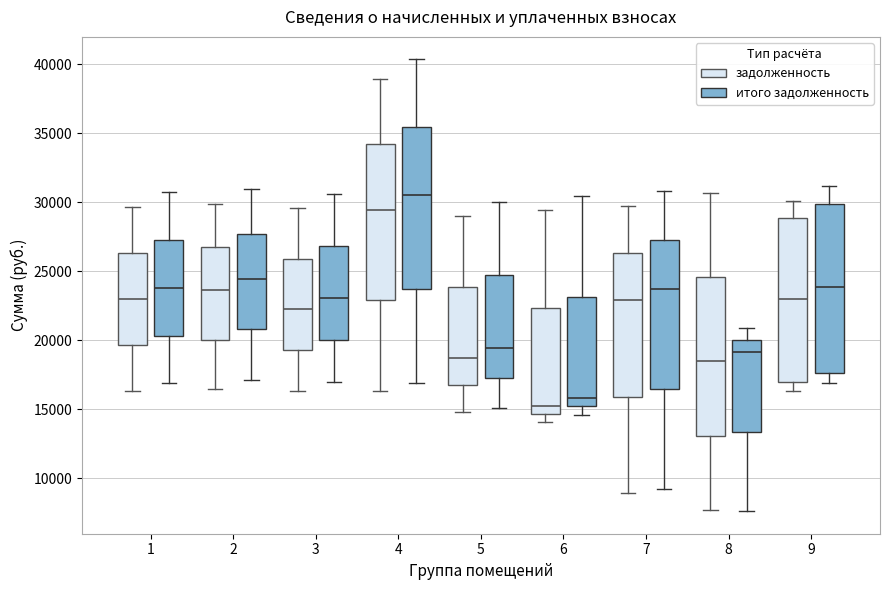

Reading left to right, read every box against the y-axis: the position of its median line, the range the box covers, and the ends of its whiskers. The values are not printed on the chart, so give them approximately, as read against the axis.

1 (задолженность): median 23000, box 19500 to 26500, whiskers 16500 to 29500
1 (итого задолженность): median 24000, box 20500 to 27500, whiskers 17000 to 30500
2 (задолженность): median 23500, box 20000 to 26500, whiskers 16500 to 30000
2 (итого задолженность): median 24500, box 21000 to 27500, whiskers 17000 to 31000
3 (задолженность): median 22000, box 19500 to 26000, whiskers 16500 to 29500
3 (итого задолженность): median 23000, box 20000 to 27000, whiskers 17000 to 30500
4 (задолженность): median 29500, box 23000 to 34000, whiskers 16500 to 39000
4 (итого задолженность): median 30500, box 23500 to 35500, whiskers 17000 to 40500
5 (задолженность): median 18500, box 17000 to 24000, whiskers 15000 to 29000
5 (итого задолженность): median 19500, box 17500 to 24500, whiskers 15000 to 30000
6 (задолженность): median 15500, box 14500 to 22500, whiskers 14000 to 29500
6 (итого задолженность): median 16000, box 15000 to 23000, whiskers 14500 to 30500
7 (задолженность): median 23000, box 16000 to 26500, whiskers 9000 to 29500
7 (итого задолженность): median 23500, box 16500 to 27000, whiskers 9000 to 31000
8 (задолженность): median 18500, box 13000 to 24500, whiskers 7500 to 30500
8 (итого задолженность): median 19000, box 13500 to 20000, whiskers 7500 to 21000
9 (задолженность): median 23000, box 17000 to 29000, whiskers 16500 to 30000
9 (итого задолженность): median 24000, box 17500 to 30000, whiskers 17000 to 31000